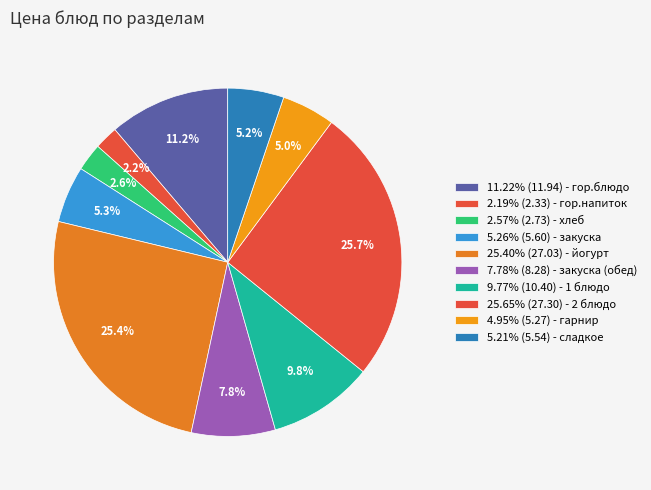

How many slices are in this pie chart?

10